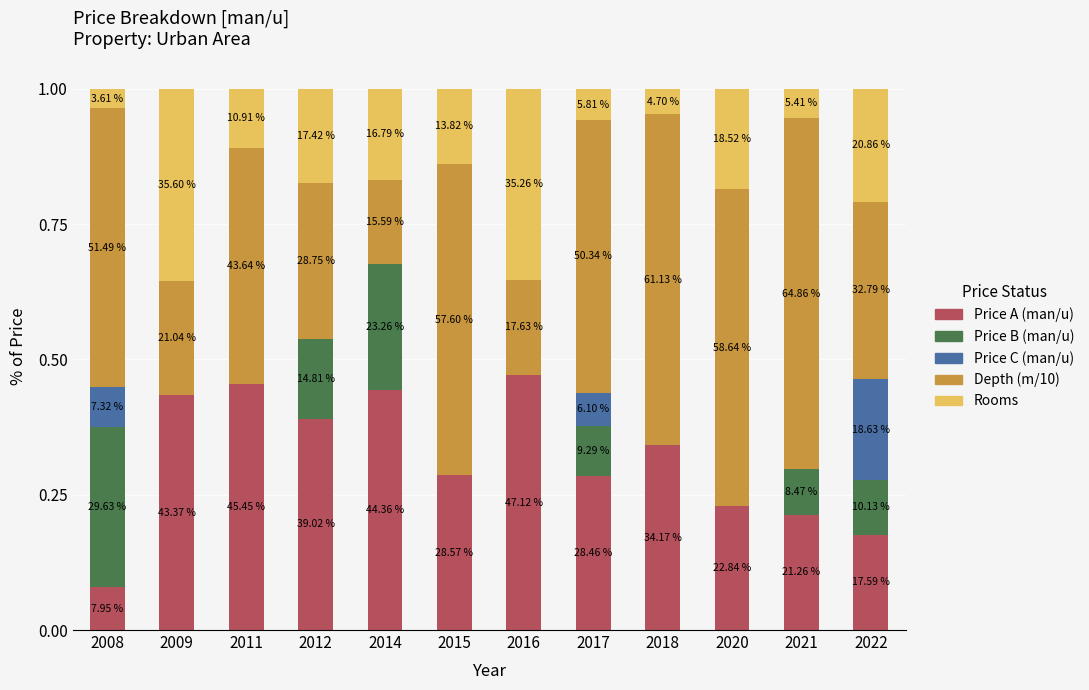

What is the sum of all Price C (man/u) values?

0.3